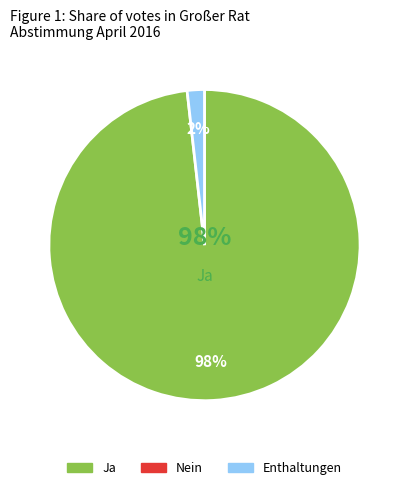

What is the change in value from Nein to Enthaltungen?

+2